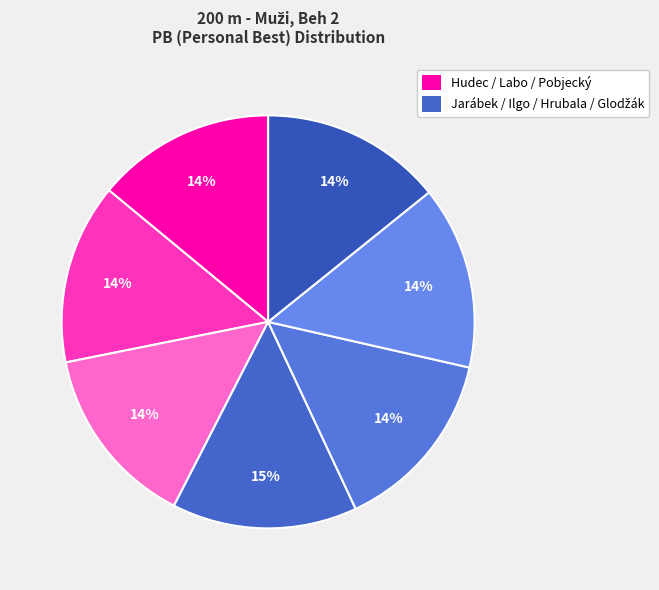

How many slices are in this pie chart?

7